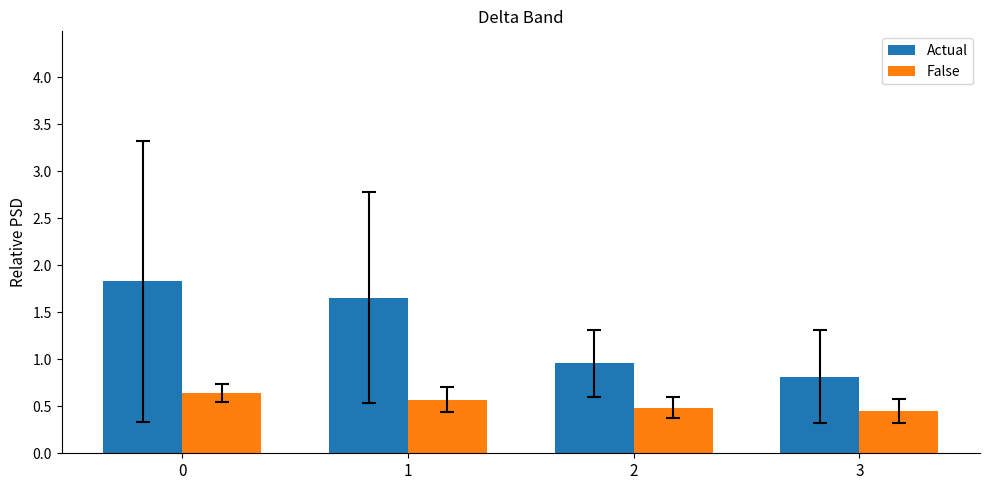

How many data points in Actual are above 1?

2